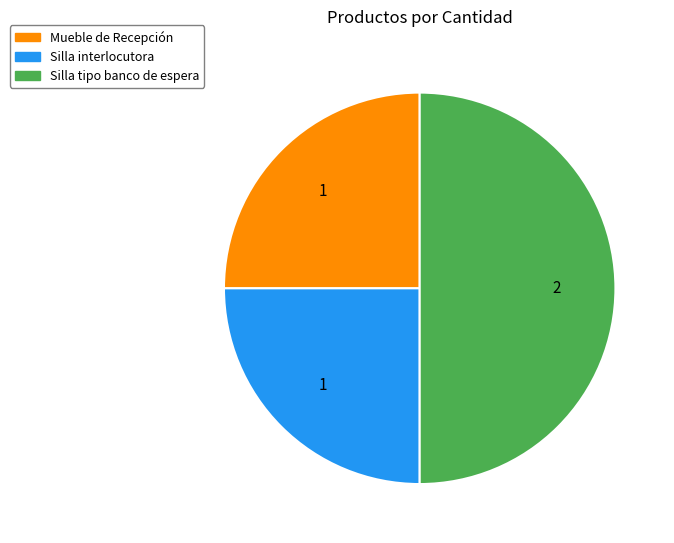

Is the sum of Silla interlocutora and Silla tipo banco de espera greater than half?

Yes